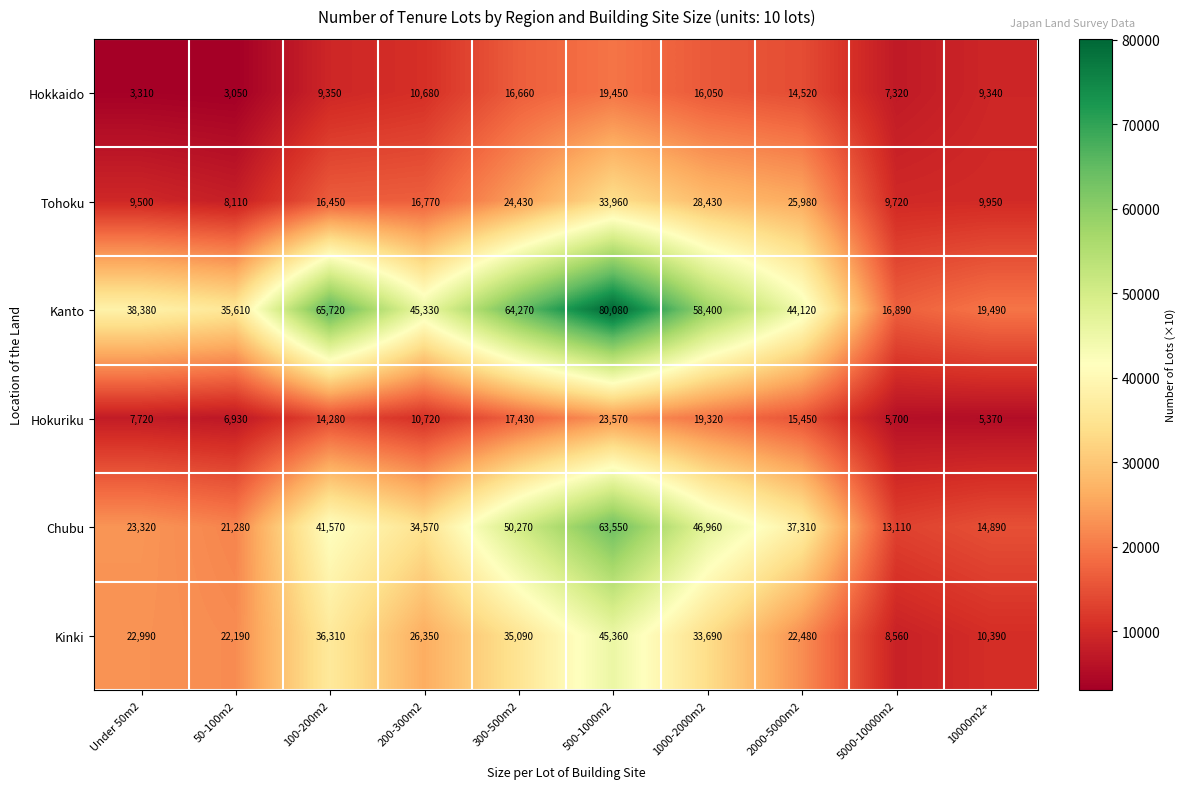

What is the difference between the Kanto values at 50-100m2 and 300-500m2?

28660